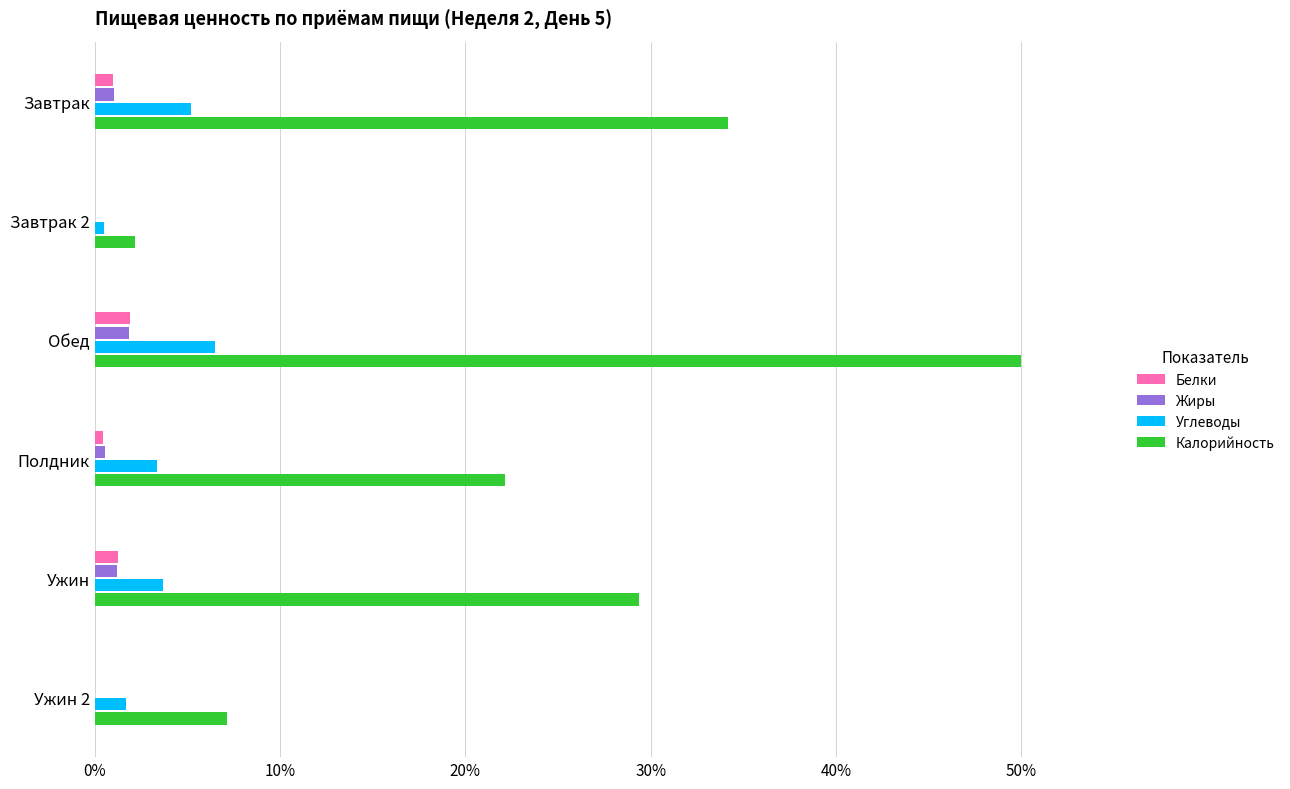

True or false: Углеводы has a value of 0.5 at Завтрак 2.

True